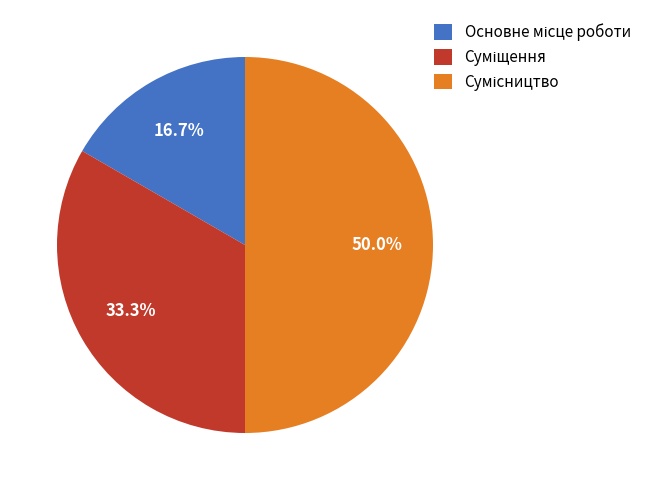

Rank the categories by value from lowest to highest.

Основне місце роботи, Суміщення, Сумісництво